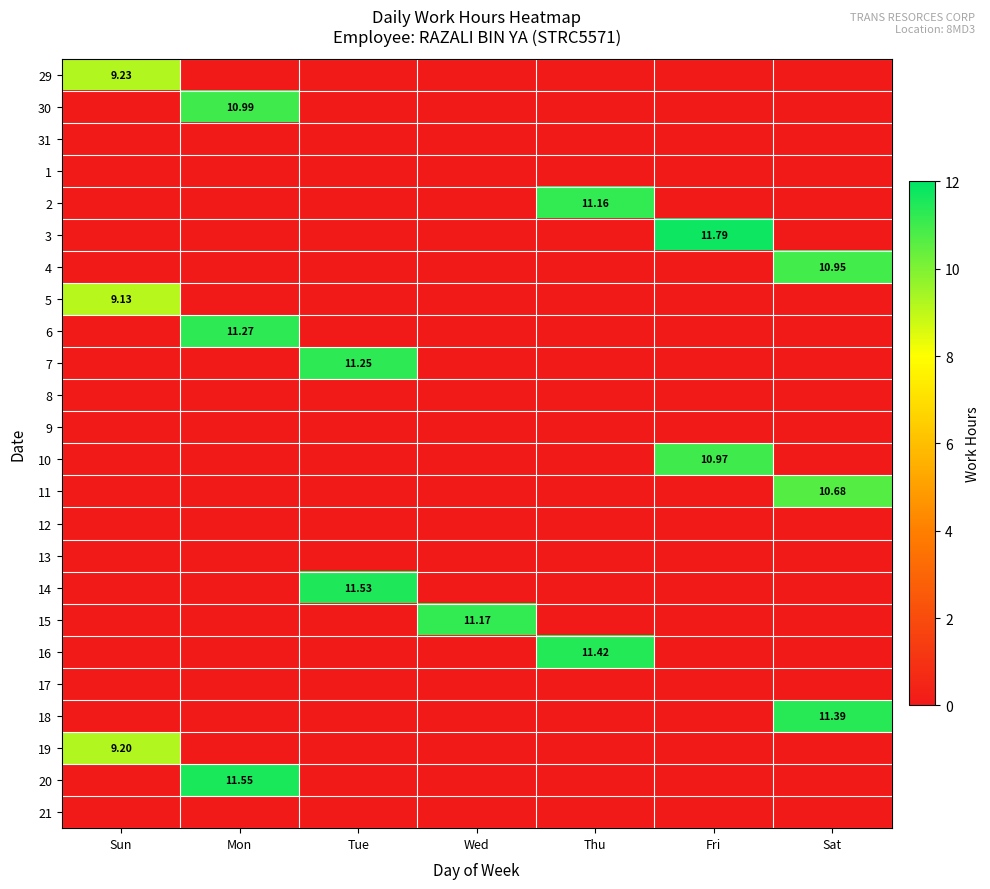

Is it true that 3 equals 11.8 at Fri?

True